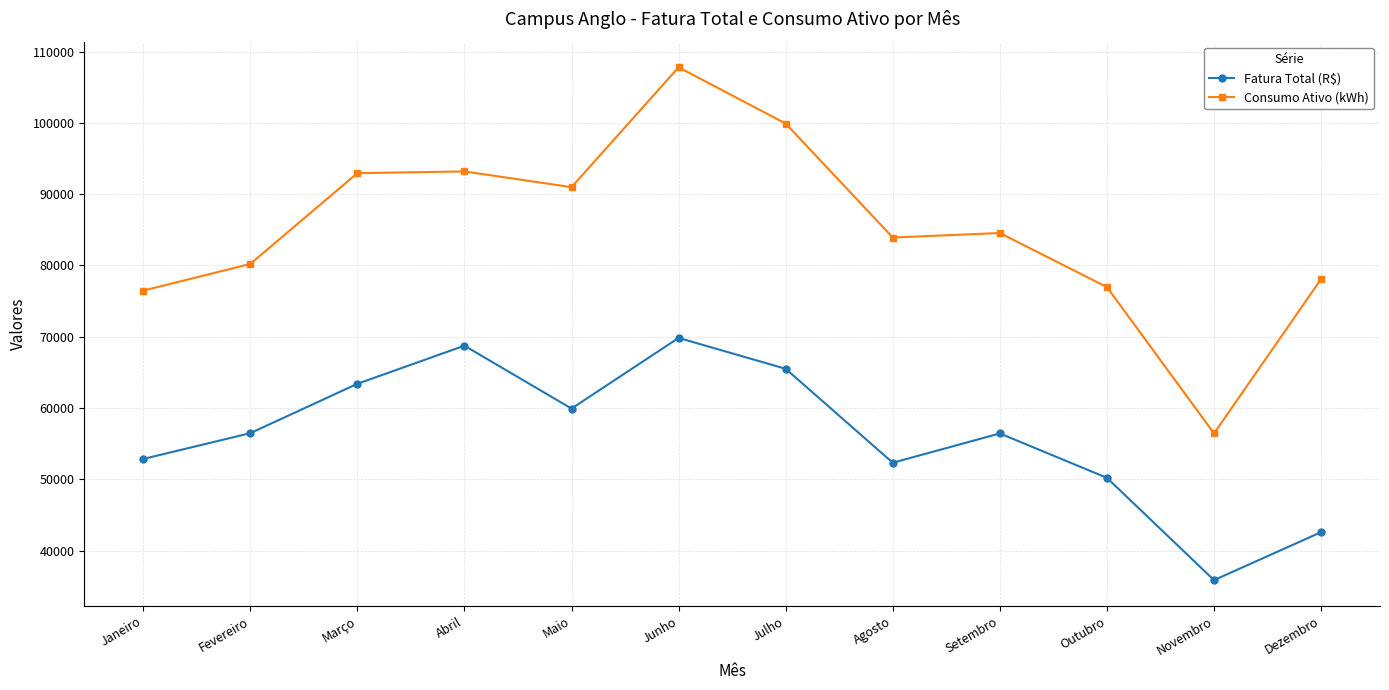

Where is the first local minimum for Consumo Ativo (kWh)?

Maio